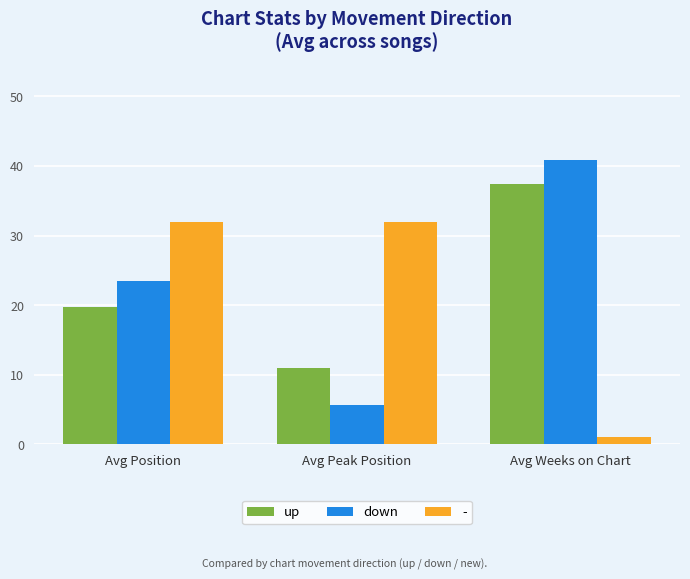

The value of up at Avg Position is 8.6. True or false?

False